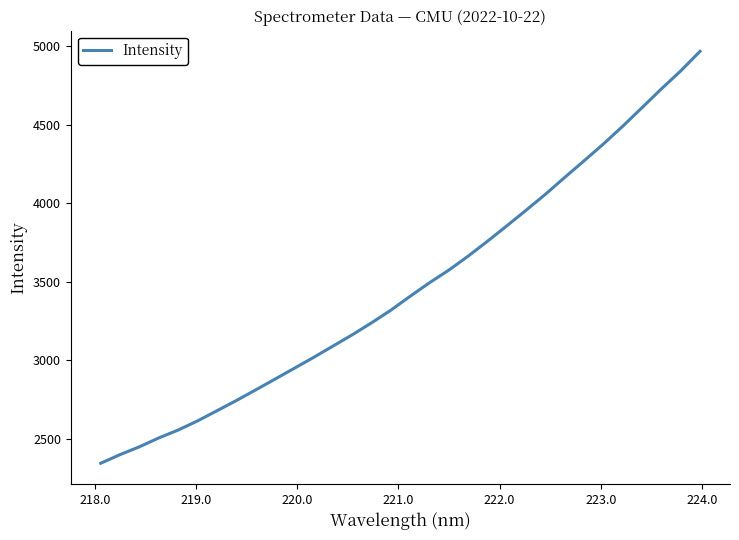

What is the maximum value shown in the chart?

4968.8